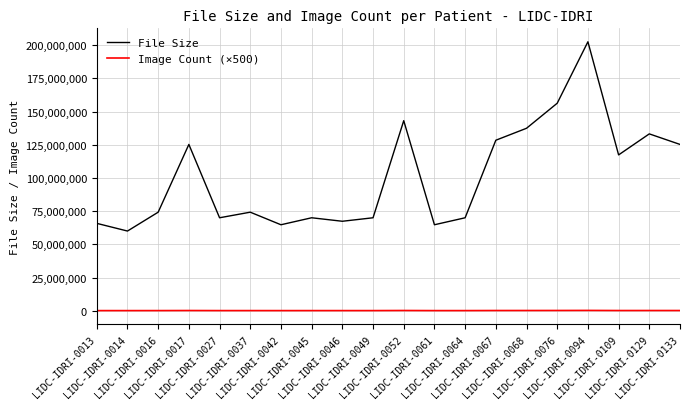

What is the sum of the Image Count (×500) values at LIDC-IDRI-0064 and LIDC-IDRI-0133?

185500